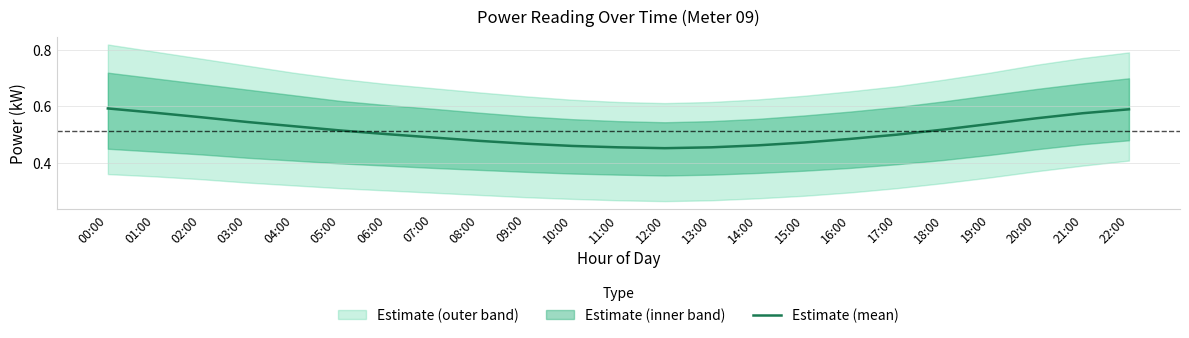

List the labels in order of value, smallest first.

12:00, 11:00, 13:00, 10:00, 14:00, 09:00, 15:00, 08:00, 16:00, 07:00, 17:00, 06:00, 05:00, 18:00, 04:00, 19:00, 03:00, 20:00, 02:00, 21:00, 01:00, 22:00, 00:00